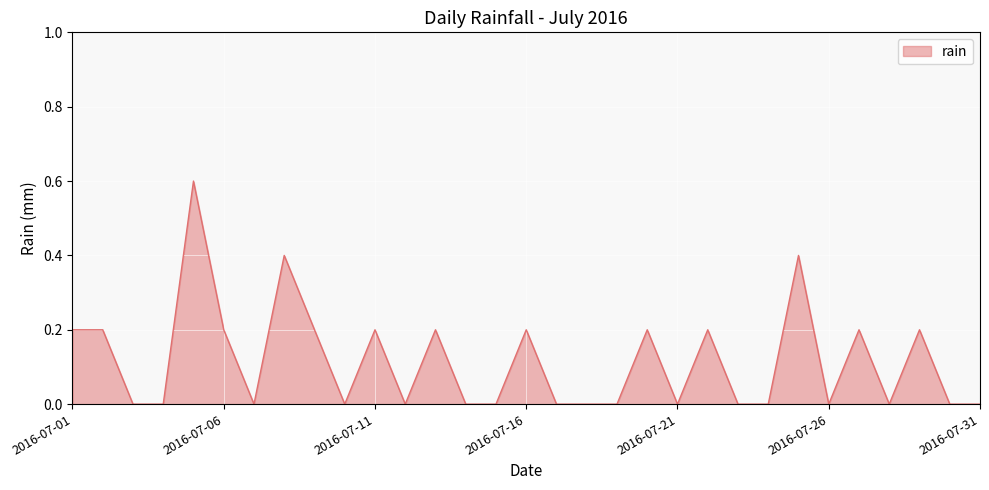

What is the greatest value displayed?

0.6